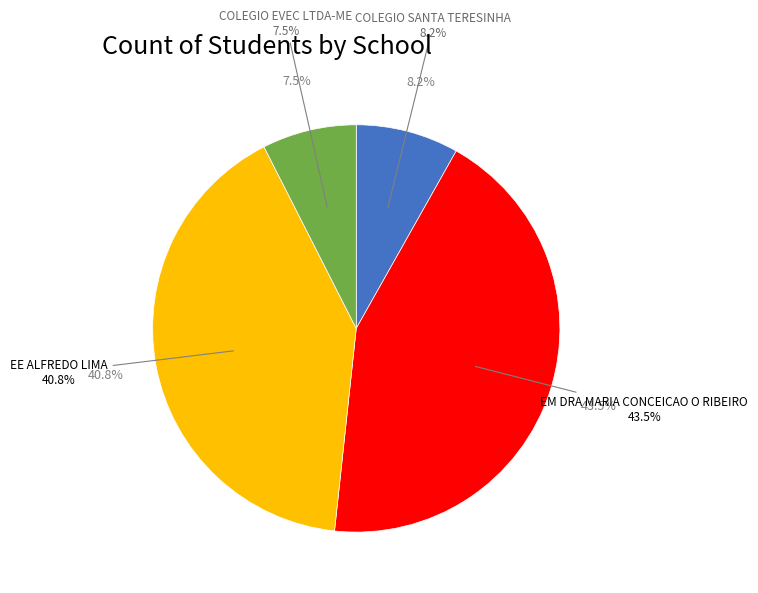

Combined, do EE ALFREDO LIMA and COLEGIO SANTA TERESINHA account for over 50%?

No